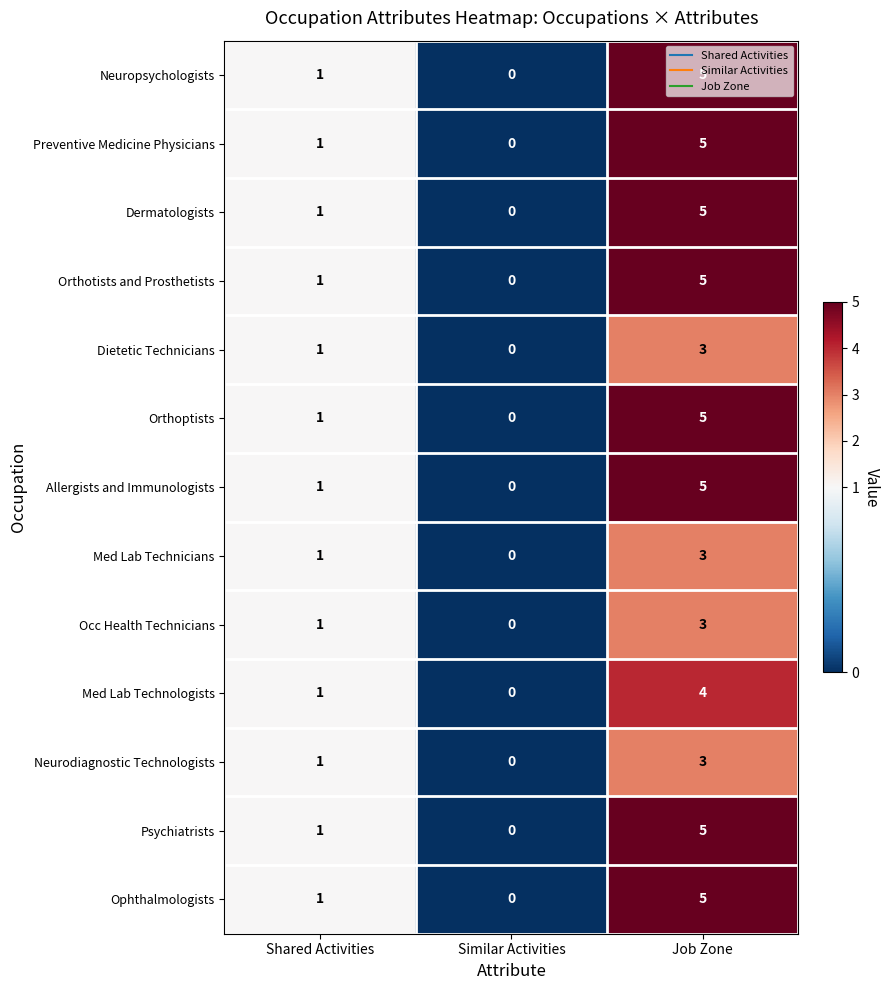

Rank the categories by Orthotists and Prosthetists value from highest to lowest.

Job Zone, Shared Activities, Similar Activities